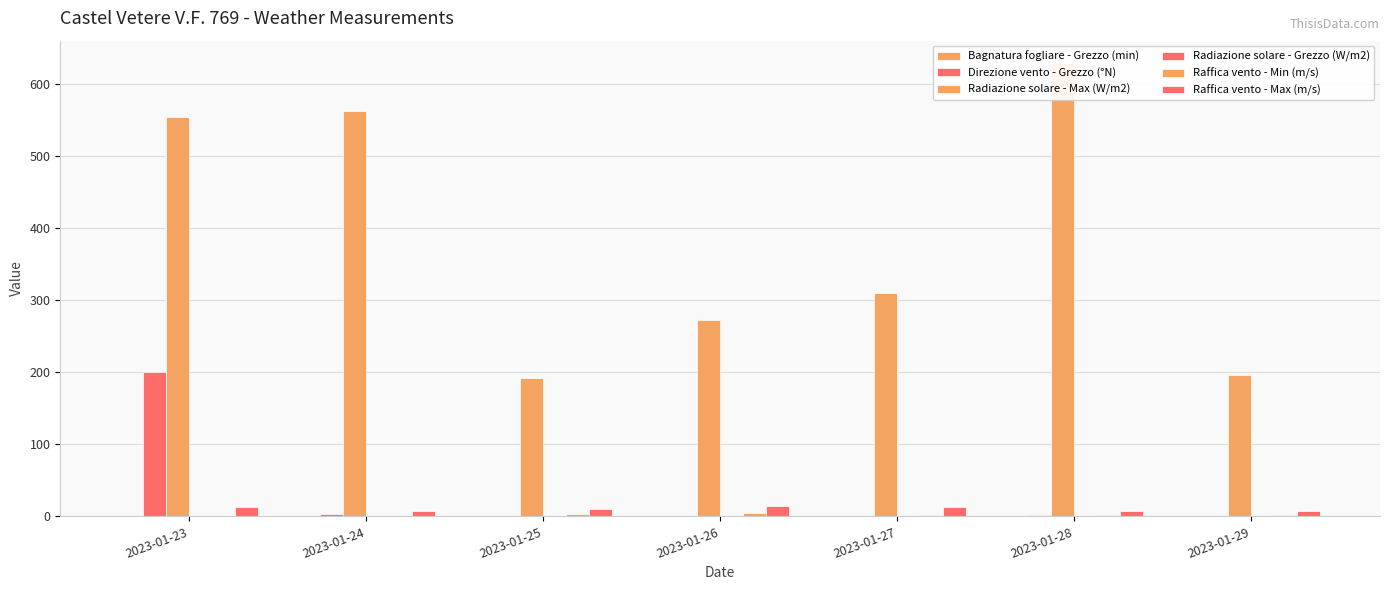

List the series in order of their peak value, highest first.

Radiazione solare - Max (W/m2), Direzione vento - Grezzo (°N), Raffica vento - Max (m/s), Raffica vento - Min (m/s), Radiazione solare - Grezzo (W/m2), Bagnatura fogliare - Grezzo (min)